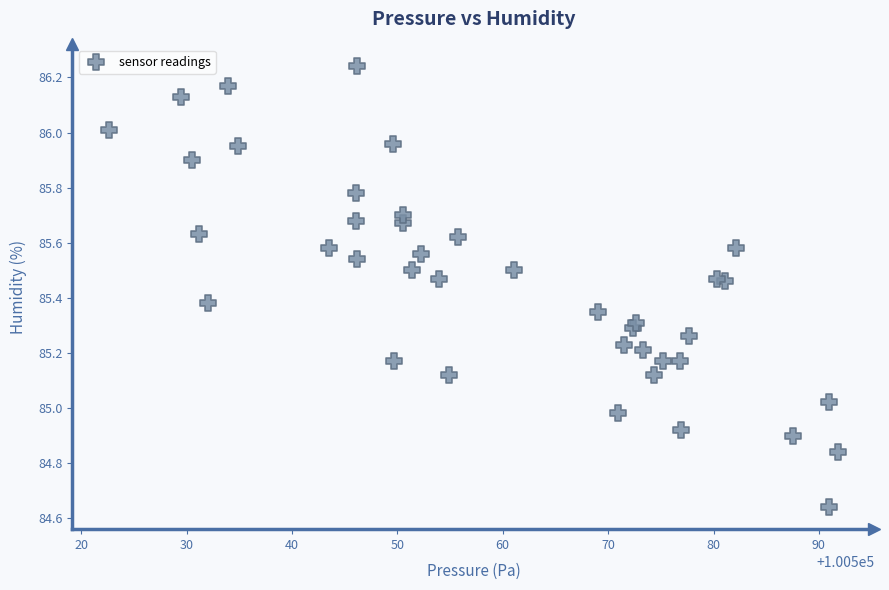

What is the range of Y values (max minus min)?

1.6